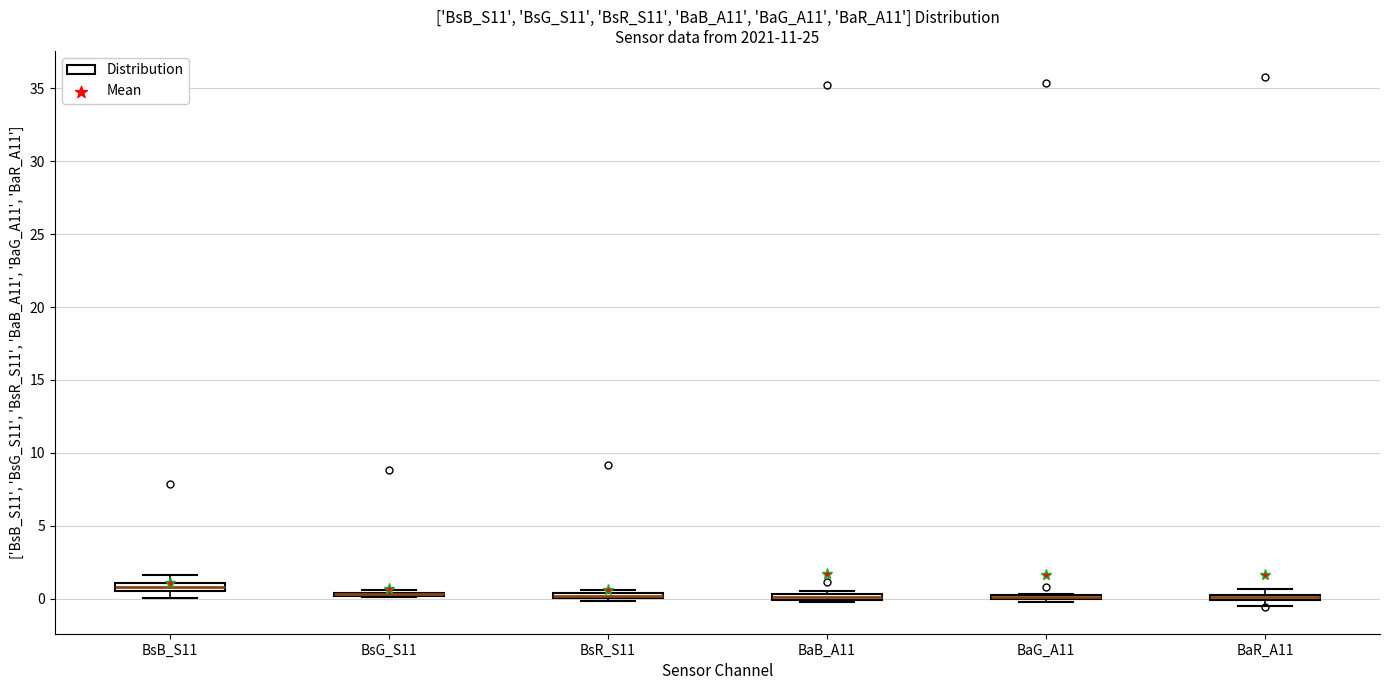

Where is the lower edge of the box for BaB_A11 on the y-axis? The values are not printed on the chart, so give them approximately, as read against the axis.

0.0